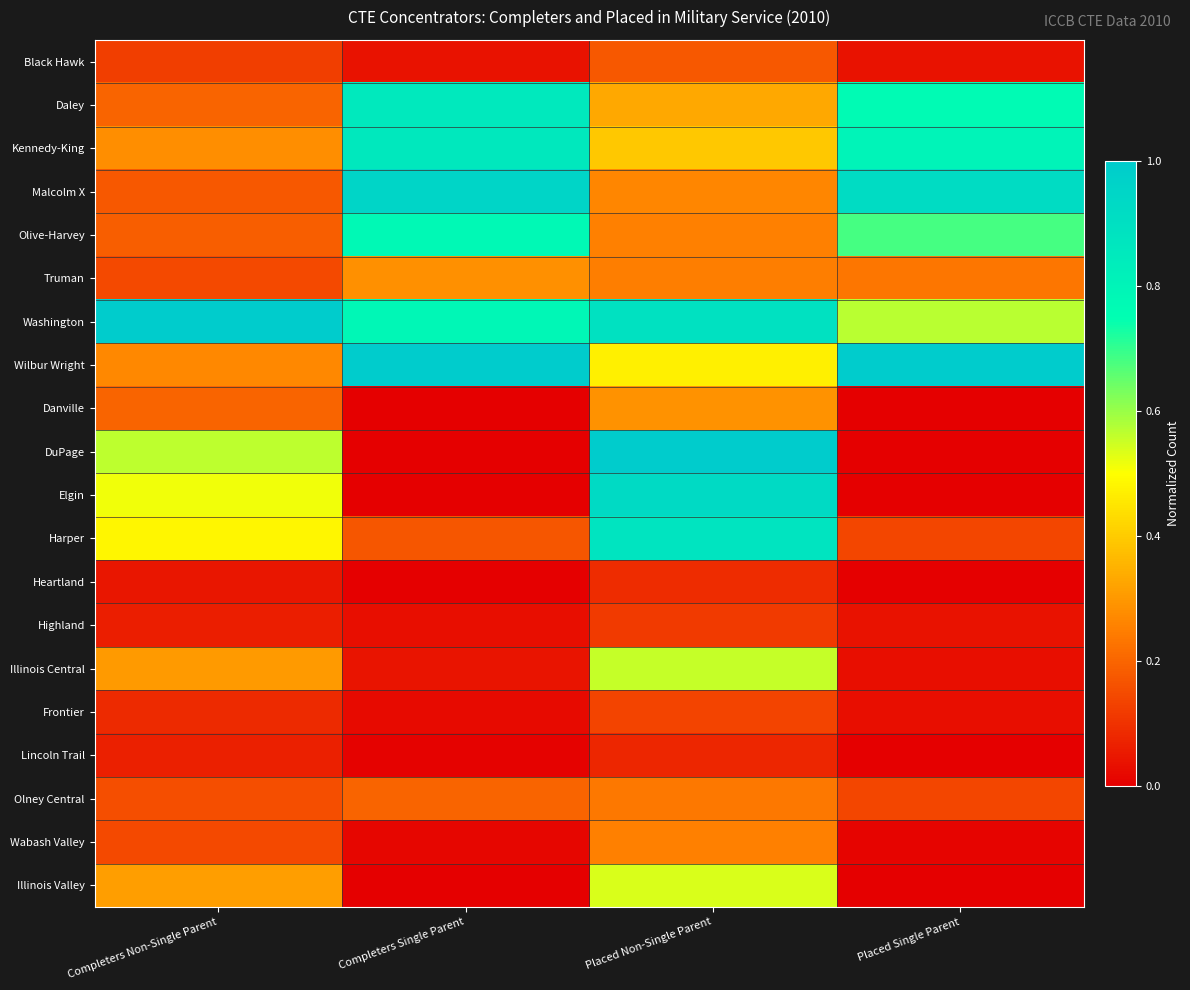

Rank the series at Placed Non-Single Parent from highest to lowest value.

DuPage, Elgin, Washington, Harper, Illinois Central, Illinois Valley, Wilbur Wright, Kennedy-King, Daley, Danville, Malcolm X, Wabash Valley, Olive-Harvey, Truman, Olney Central, Black Hawk, Frontier, Highland, Heartland, Lincoln Trail